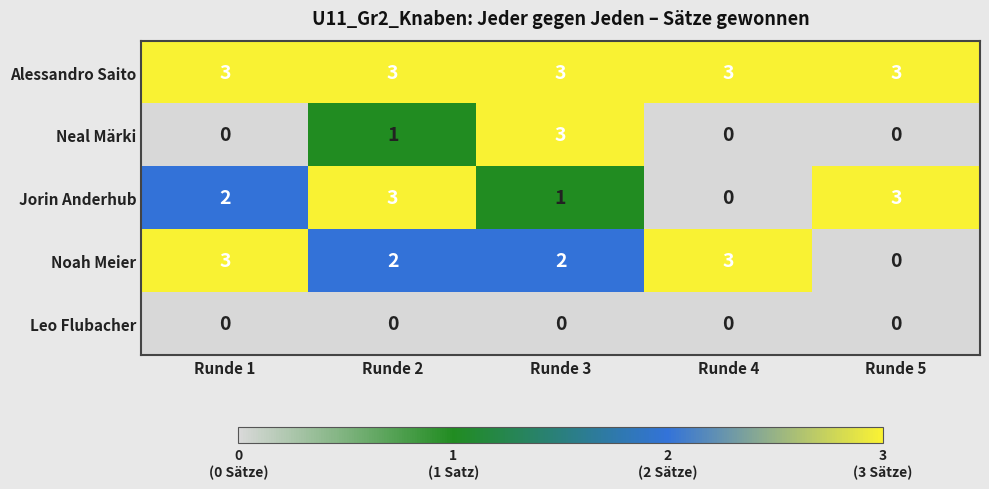

Reading left to right, extract all data points from this chart.

Alessandro Saito: 3	3	3	3	3
Neal Märki: 0	1	3	0	0
Jorin Anderhub: 2	3	1	0	3
Noah Meier: 3	2	2	3	0
Leo Flubacher: 0	0	0	0	0